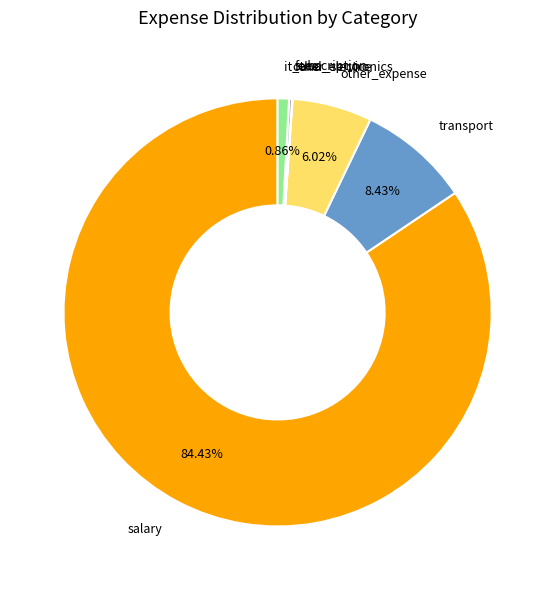

Does salary represent more than half of the total?

Yes